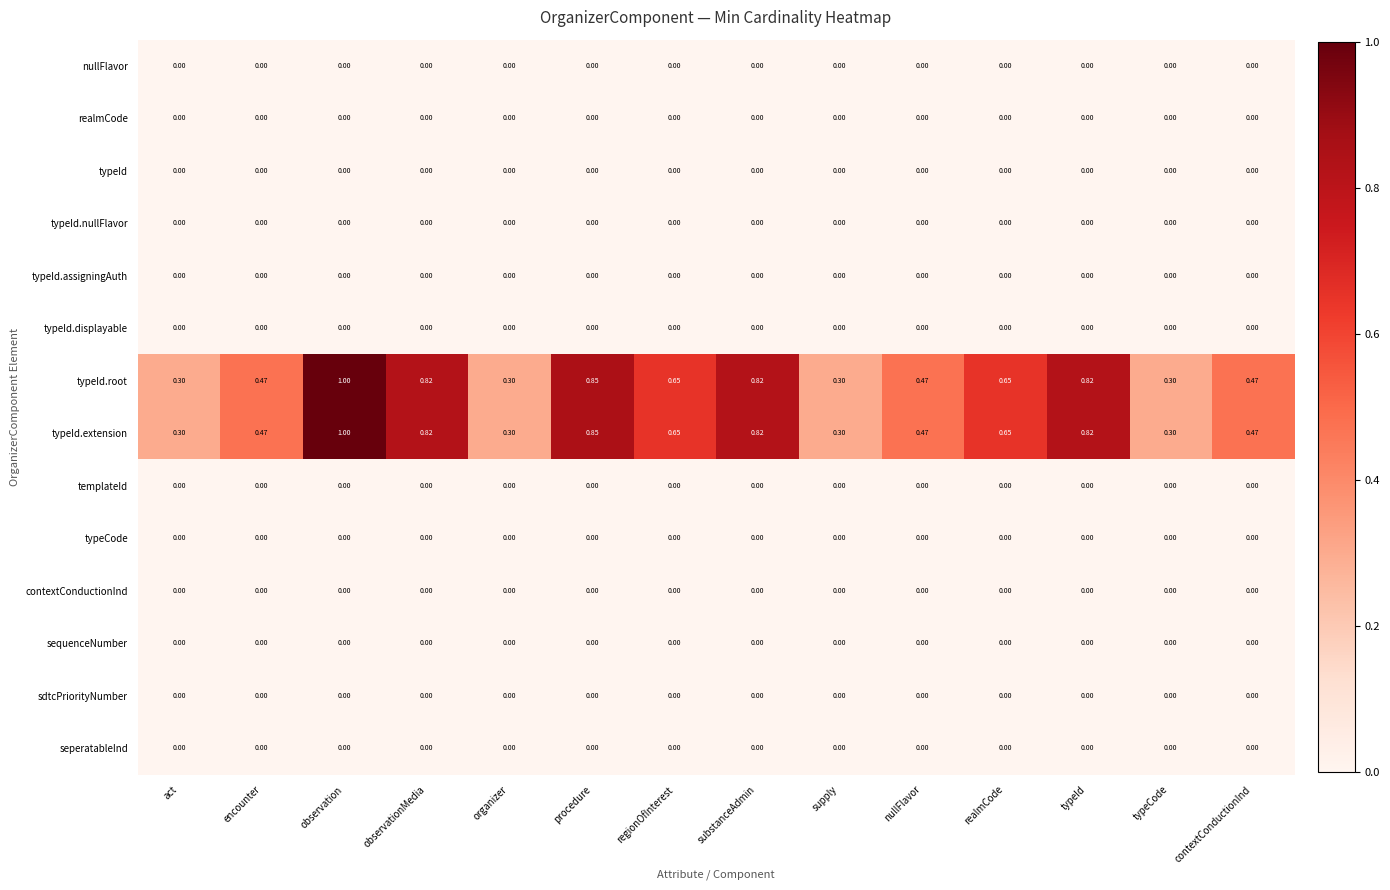

Is the value of typeId.root at observation greater than the value of typeId at act?

Yes